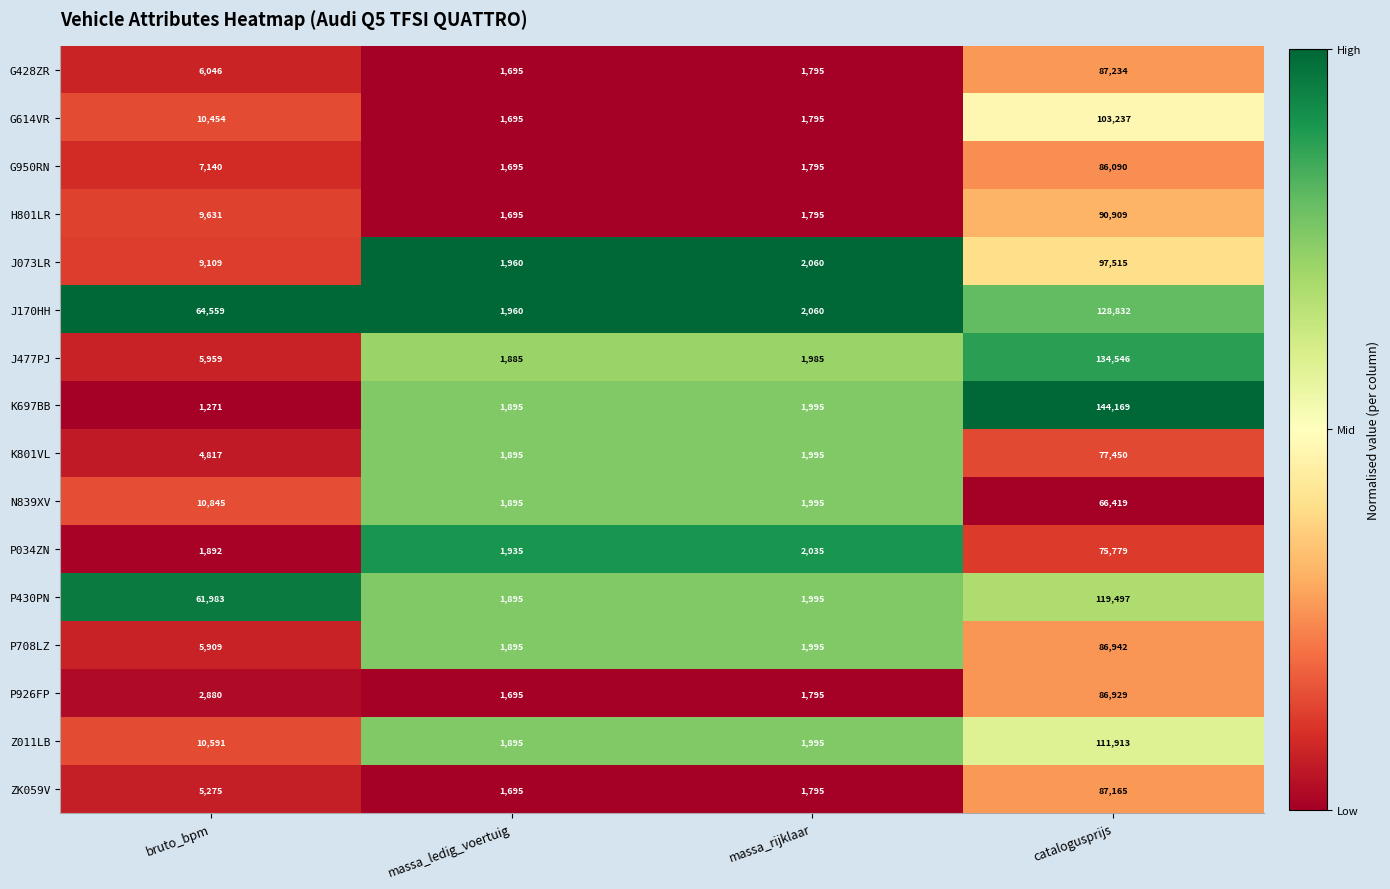

Is it true that G950RN equals 11611 at bruto_bpm?

False